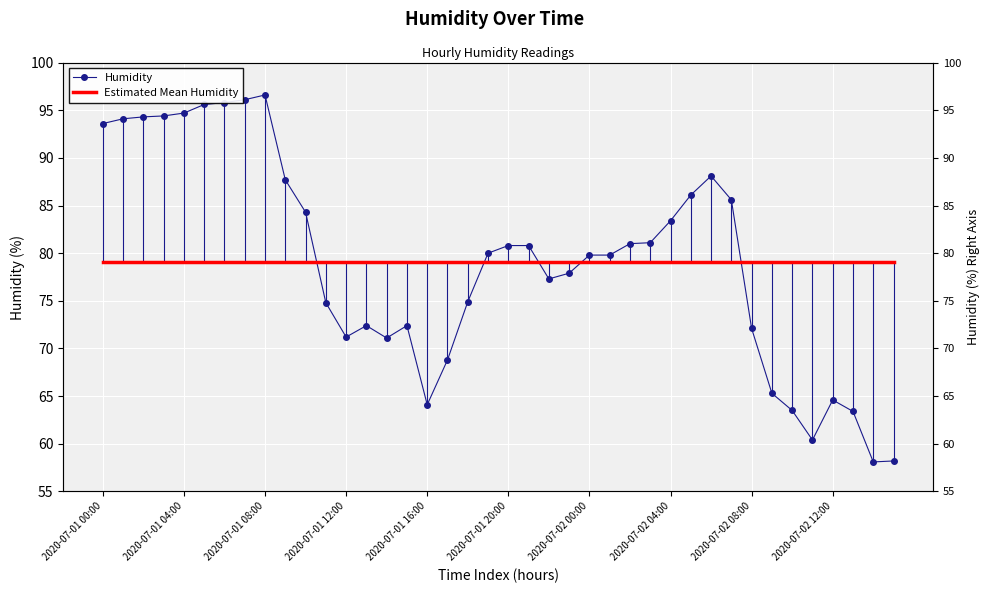

Is it true that Estimated Mean Humidity equals 49.9 at 2020-07-02 08:00?

False